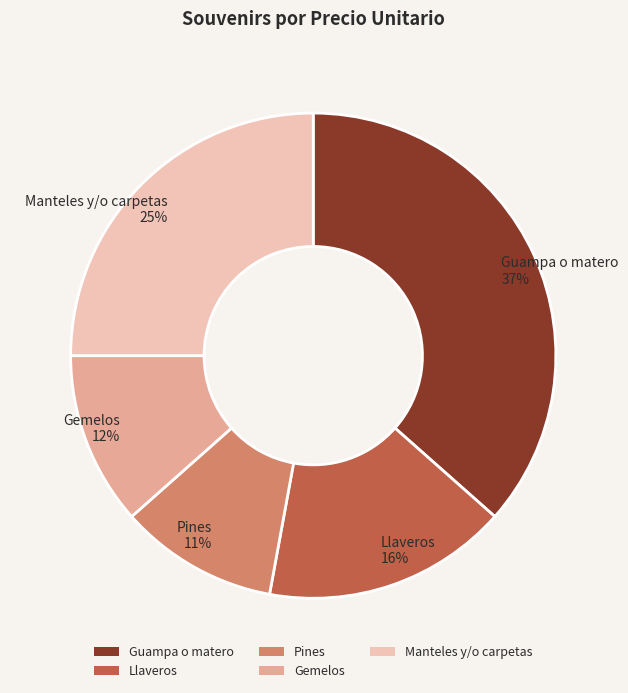

Do Gemelos and Llaveros together represent more than half of the pie?

No